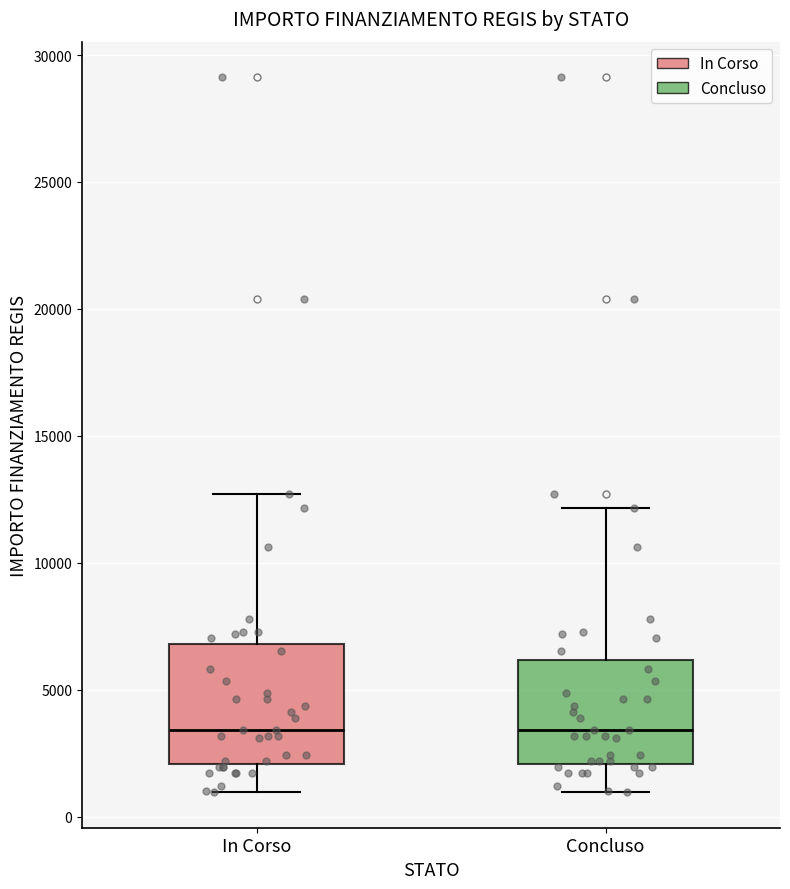

Where is the lower edge of the box for In Corso on the y-axis? The values are not printed on the chart, so give them approximately, as read against the axis.

2000